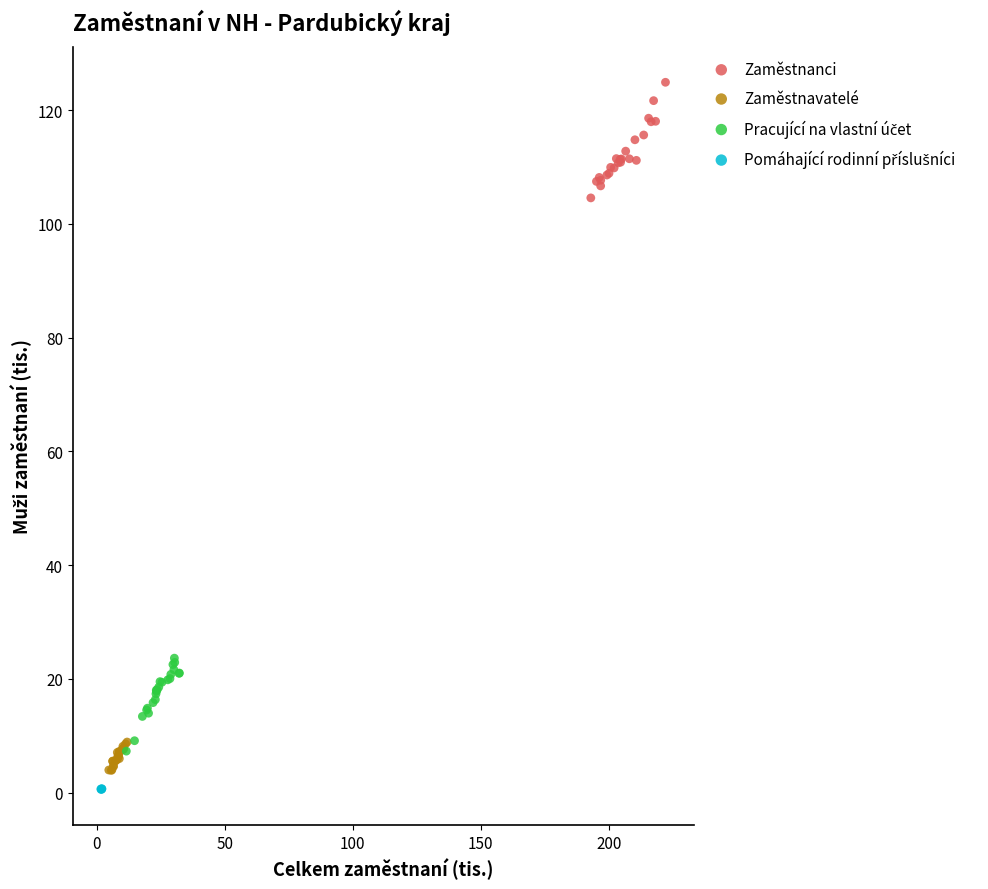

Which series contains the highest Y value?

Zaměstnanci